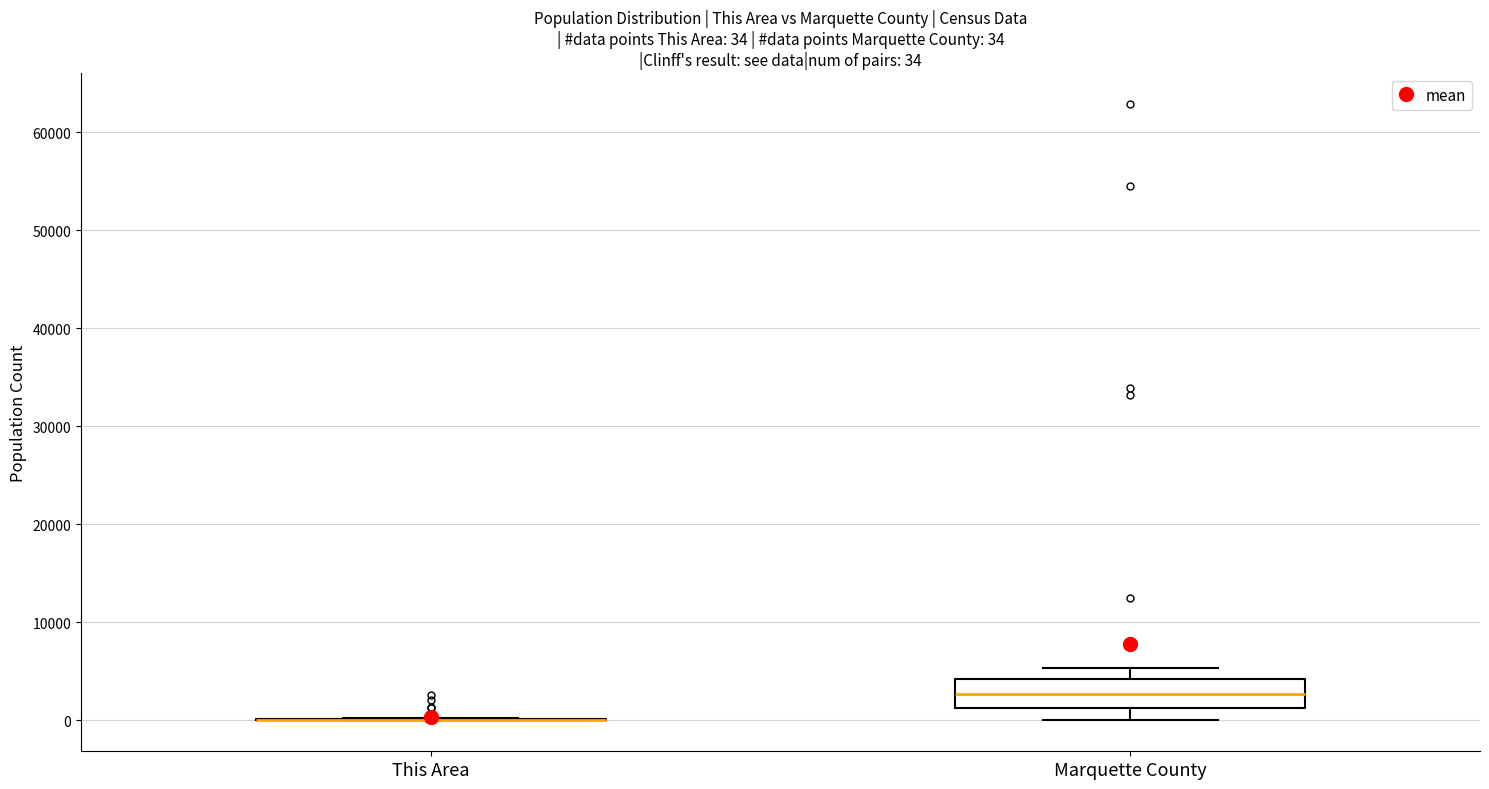

Comparing the boxes themselves (not the whiskers), which one is the tallest?

Marquette County